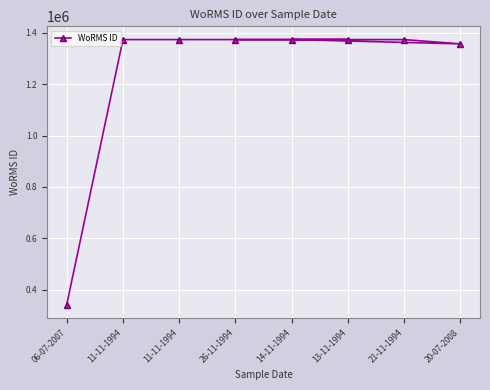

What is the difference between the values at 06-07-2007 and 13-11-1994?

1032182